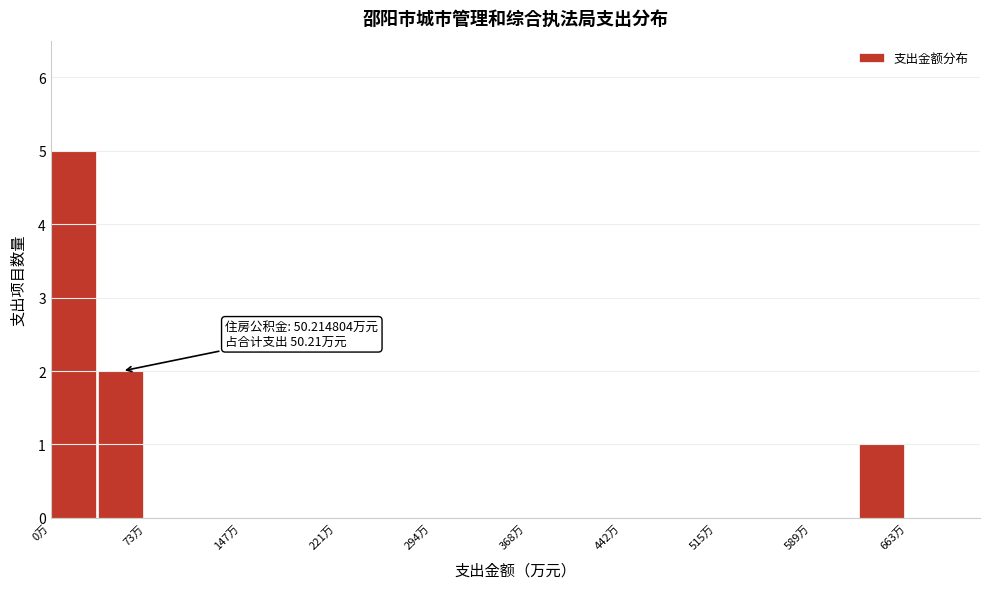

Read against the x-axis, roughly where is the centre of the tallest bar?

20